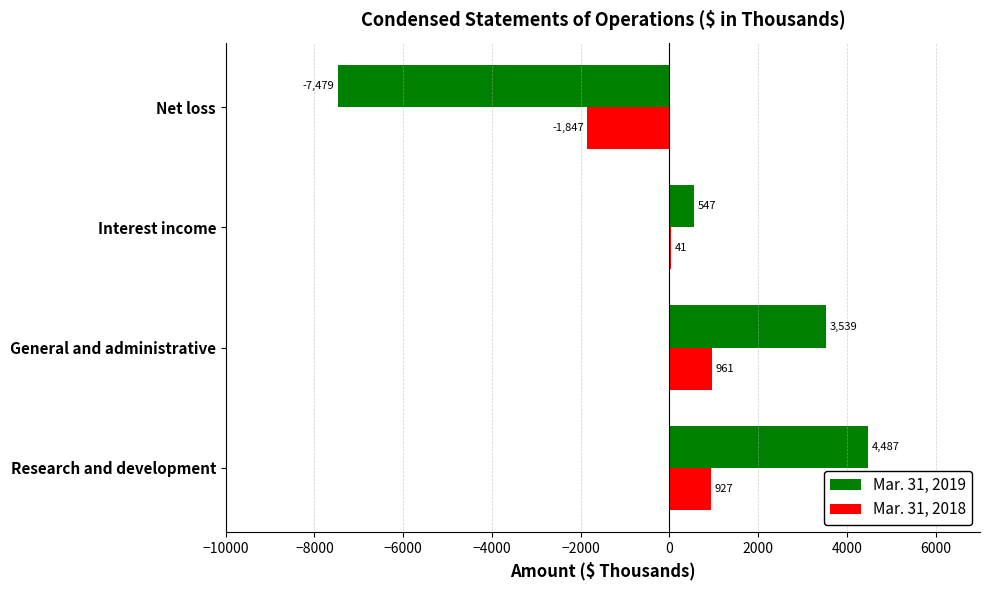

How many data points does each series have?

4